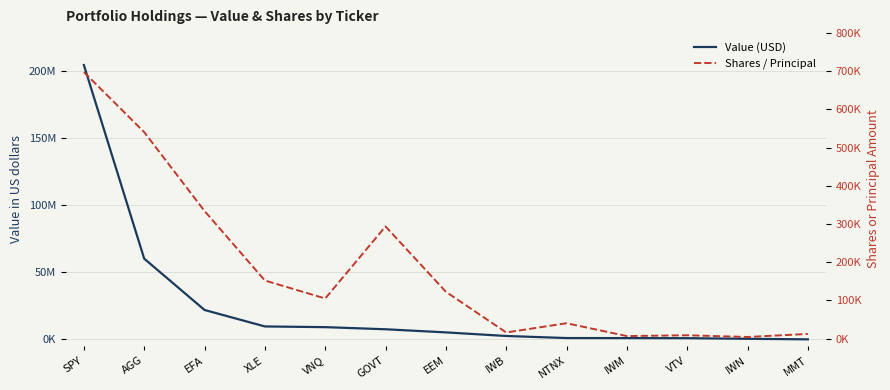

Does the chart have visible grid lines?

Yes